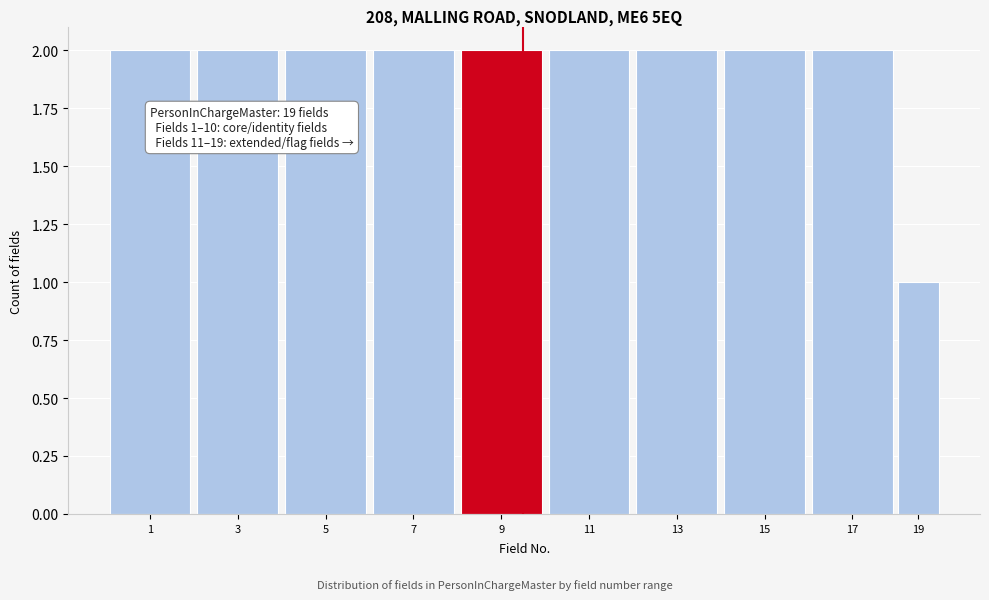

Reading right to left, extract all data points from this chart.

1	2	2	2	2	2	2	2	2	2